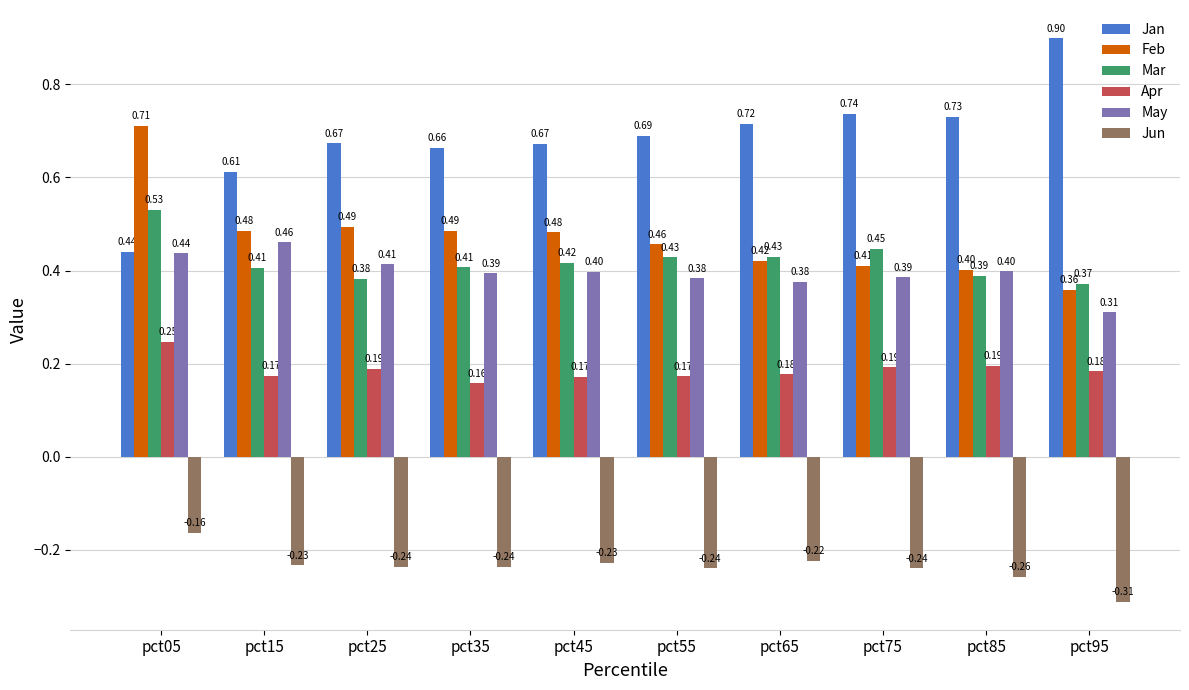

What is the difference between the highest and lowest values at pct05?

0.9